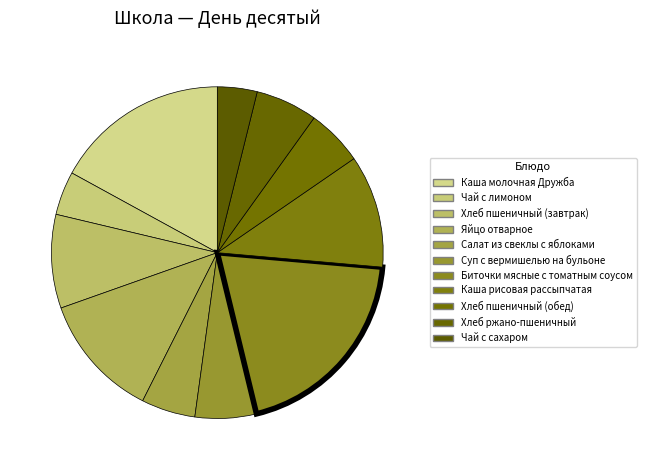

What is the ratio of the value at Чай с сахаром to the value at Хлеб пшеничный (завтрак)?

0.4